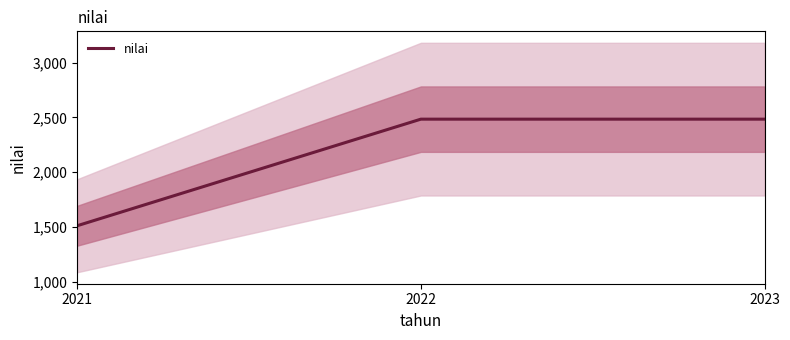

How many lines are shown in the chart?

1